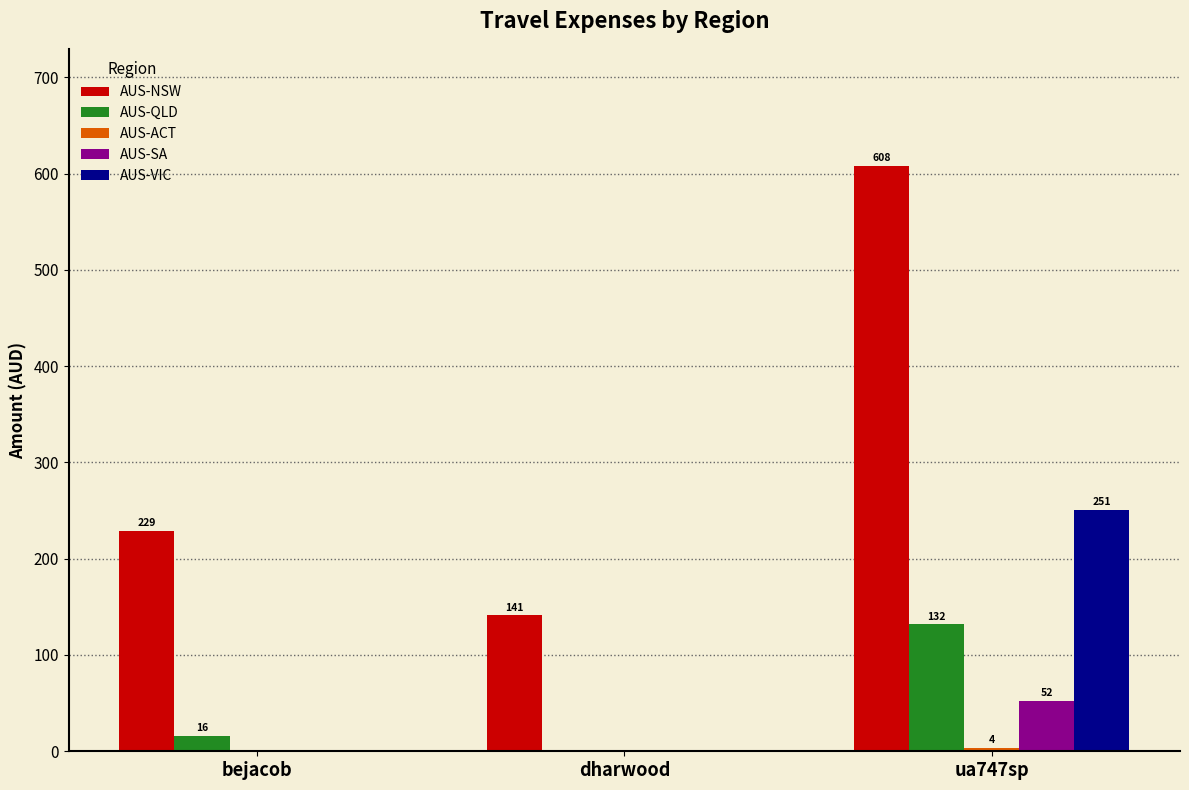

At which category is the sum across all series the highest?

ua747sp